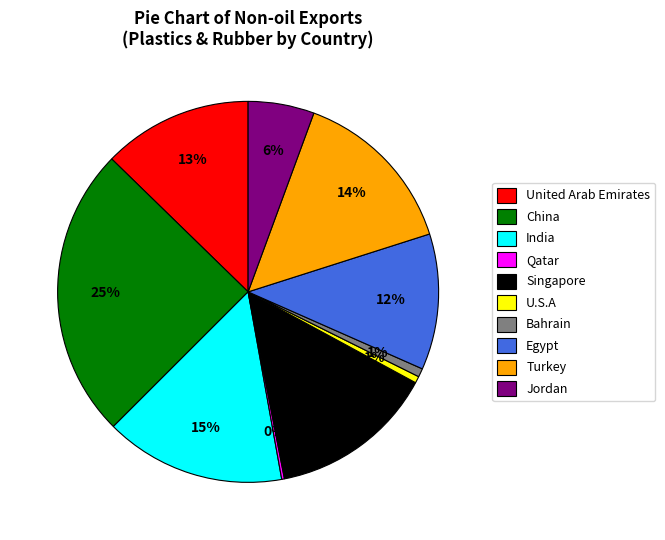

The U.S.A slice represents 11% of the pie. True or false?

False